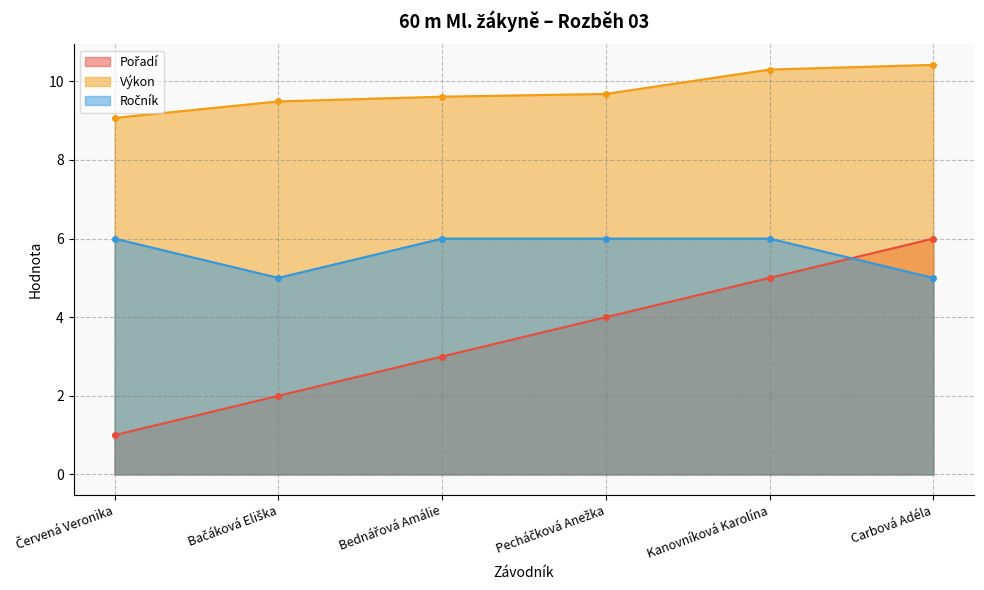

Between Červená Veronika and Carbová Adéla, which is larger?

Carbová Adéla